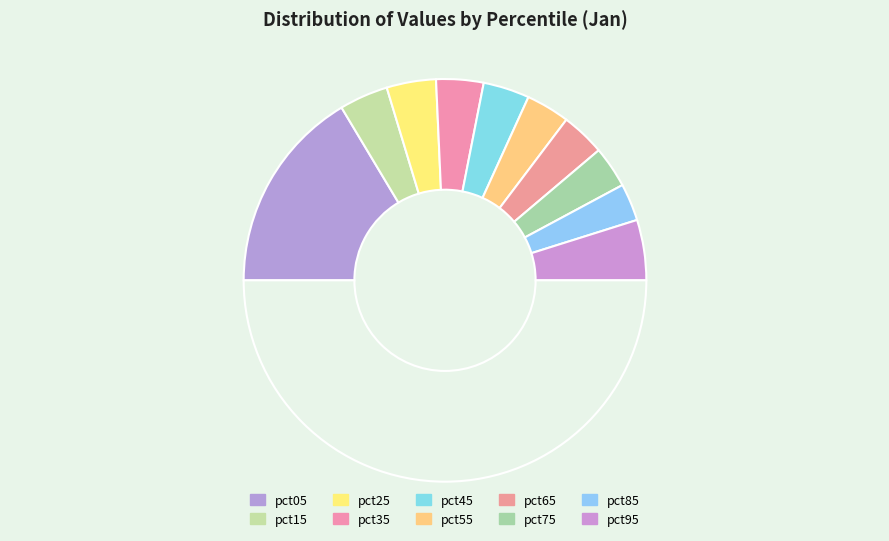

How many segments does this pie chart have?

11